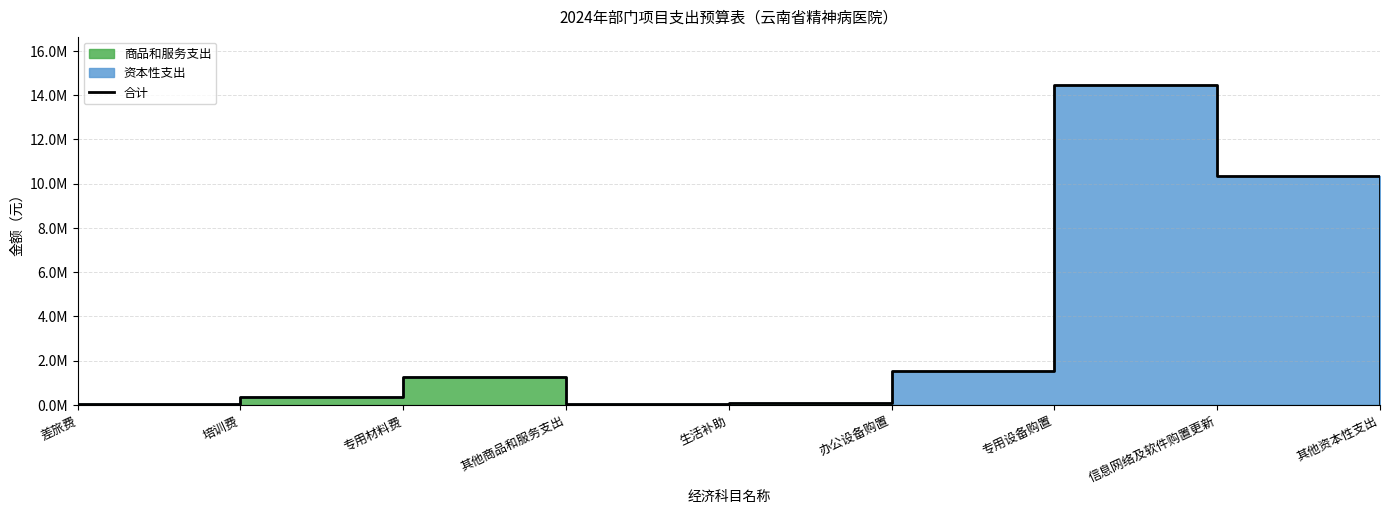

The value at 培训费 is 360000. True or false?

True